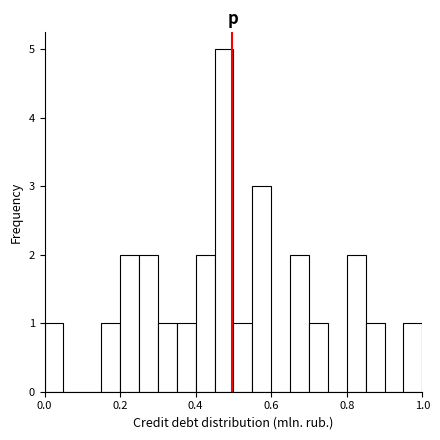

Read against the x-axis, roughly where is the centre of the tallest bar?

0.48